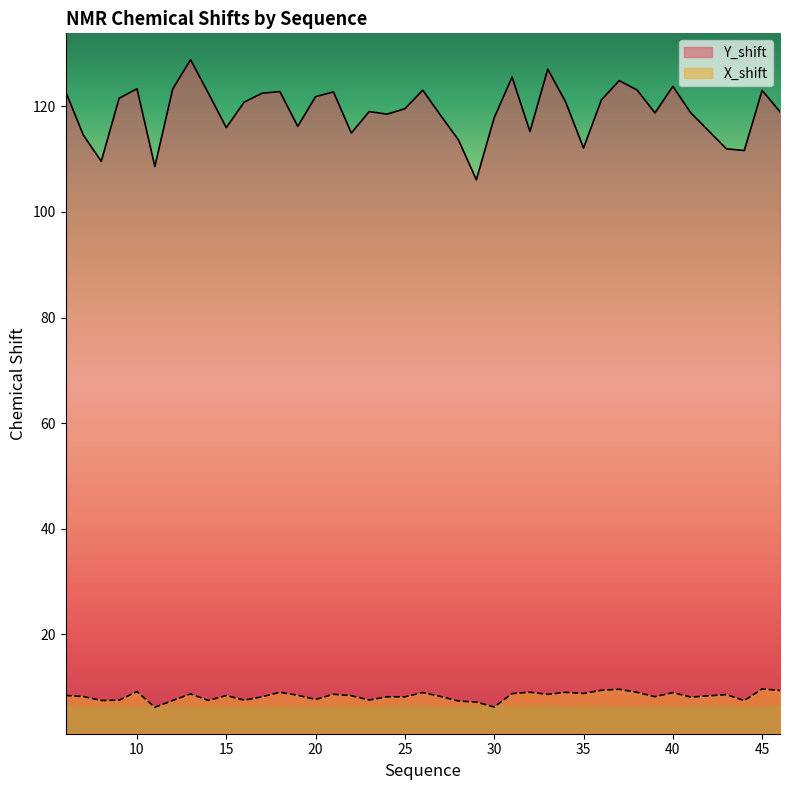

How many data points in Y_shift are less than 120?

20